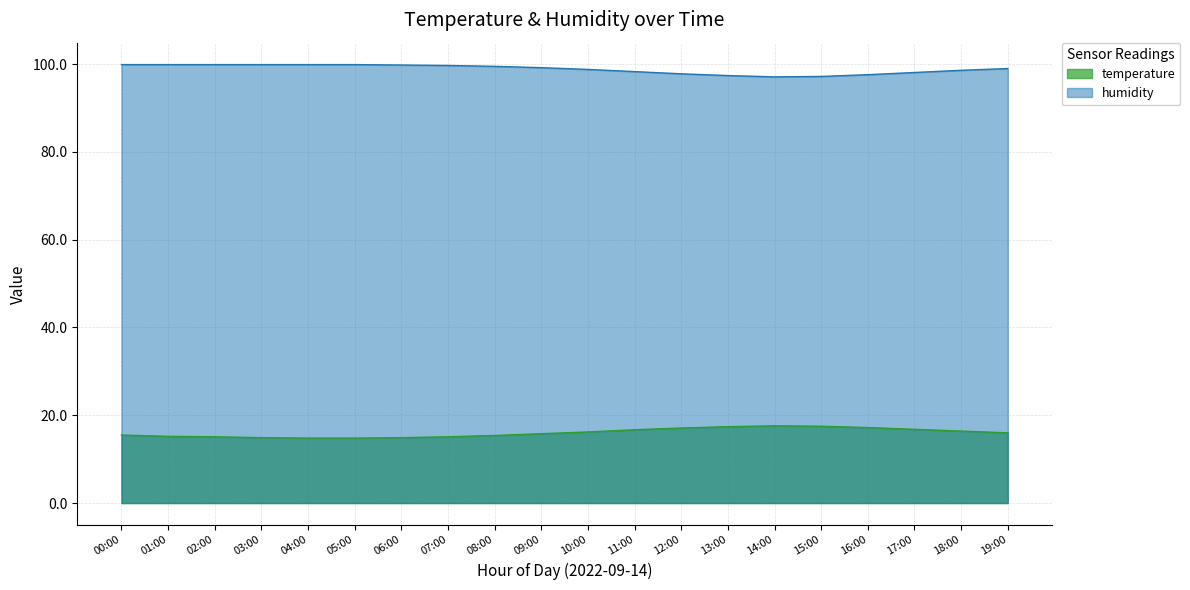

What is the sum of the humidity values at 19:00 and 05:00?

198.9